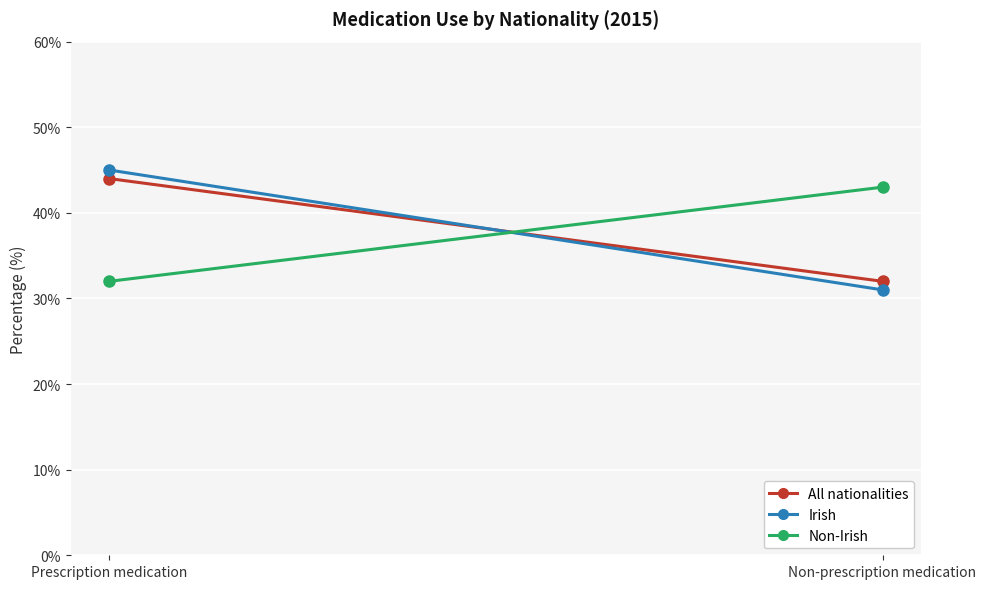

What is the difference between the Non-Irish values at Prescription medication and Non-prescription medication?

11